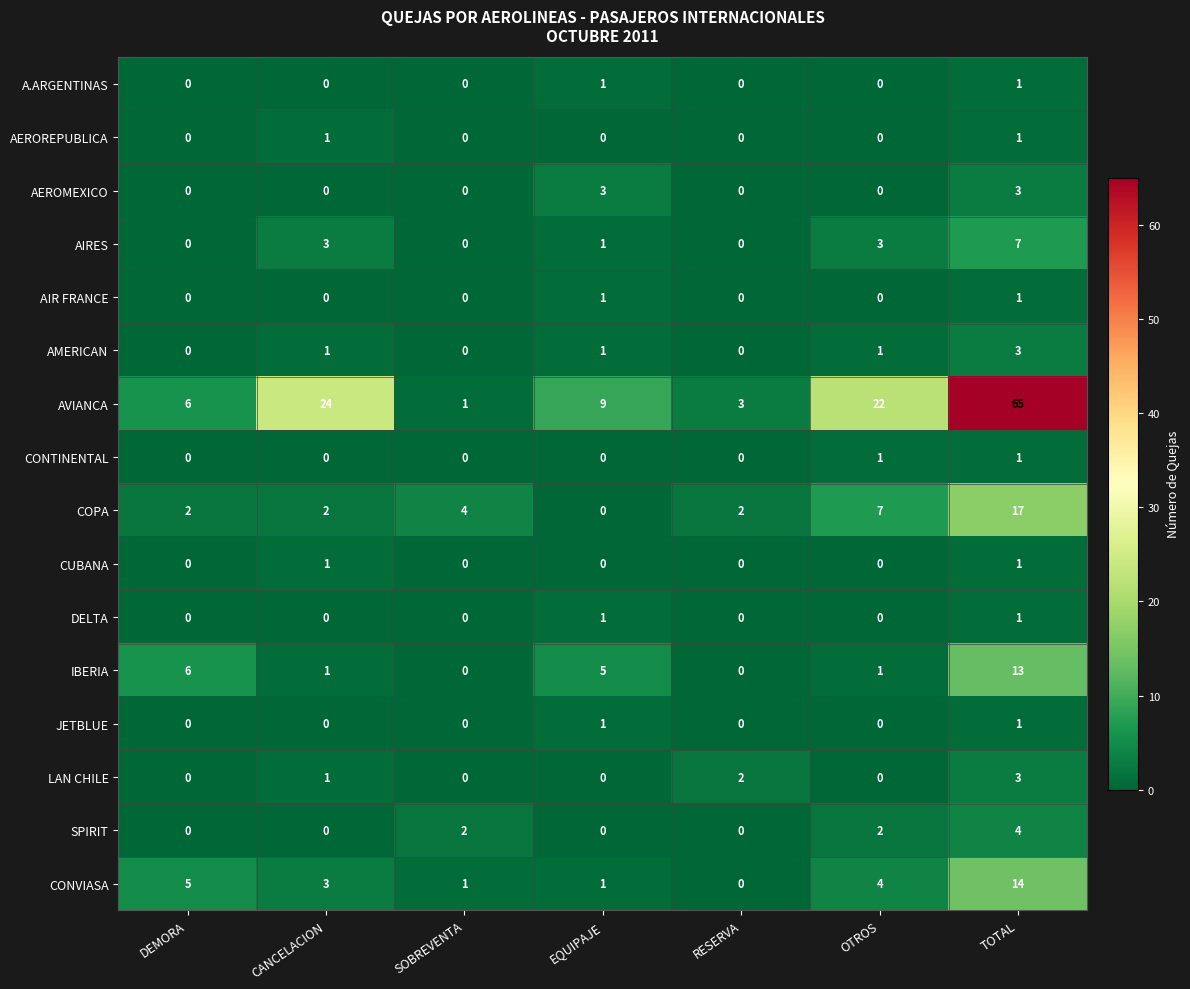

How many categories are shown in the chart?

7